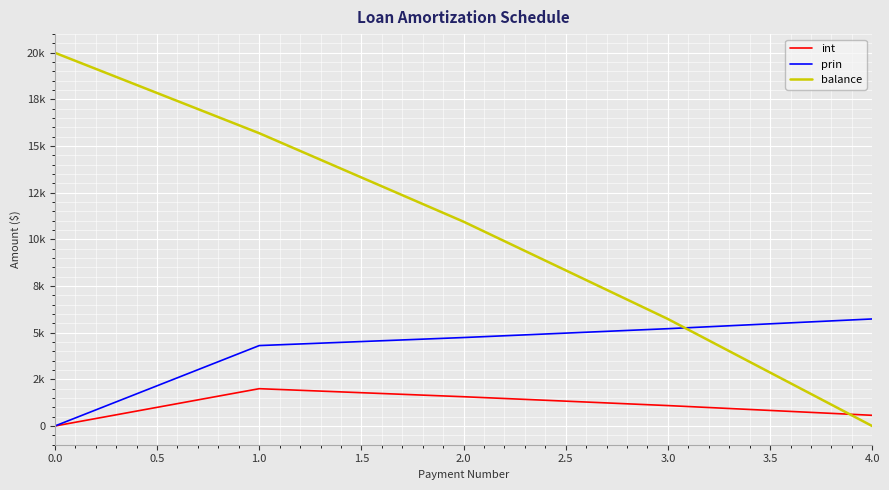

What are all the series names shown in the legend?

int, prin, balance